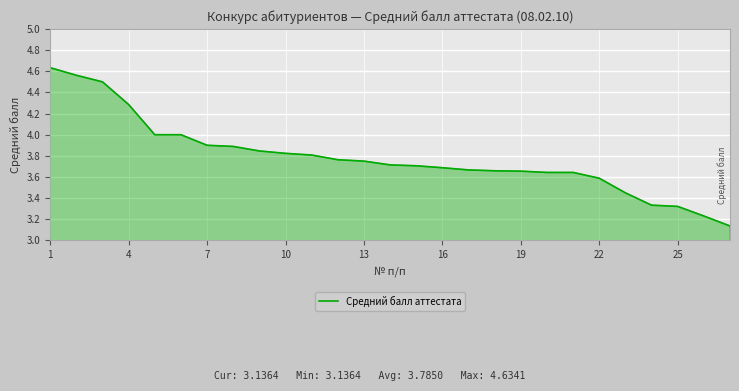

What is the difference between the maximum and minimum values?

1.5